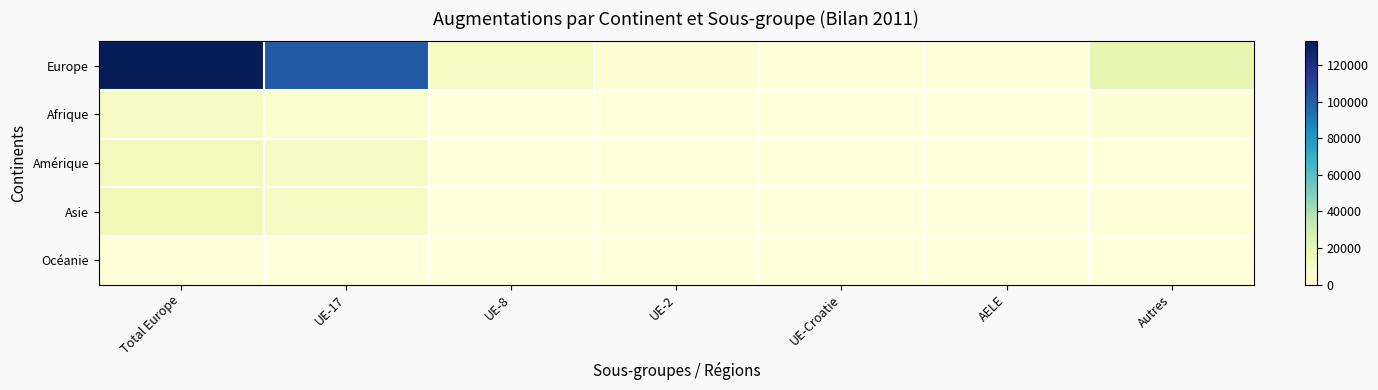

List the series in order of their peak value, highest first.

Europe, Asie, Amérique, Afrique, Océanie